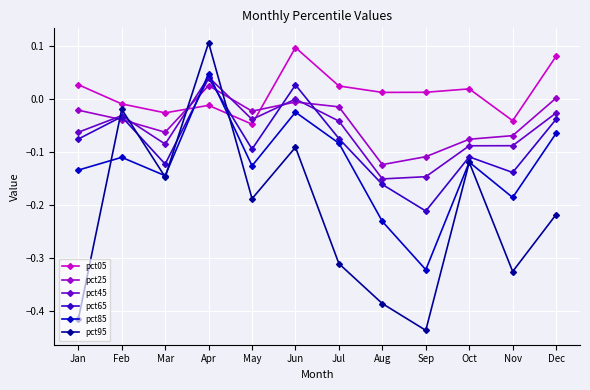

What are all the series names shown in the legend?

pct05, pct25, pct45, pct65, pct85, pct95